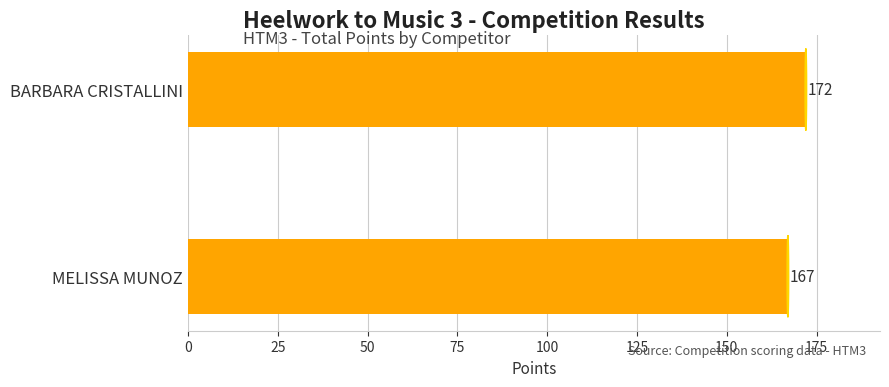

True or false: the data shows 172 at BARBARA CRISTALLINI.

True